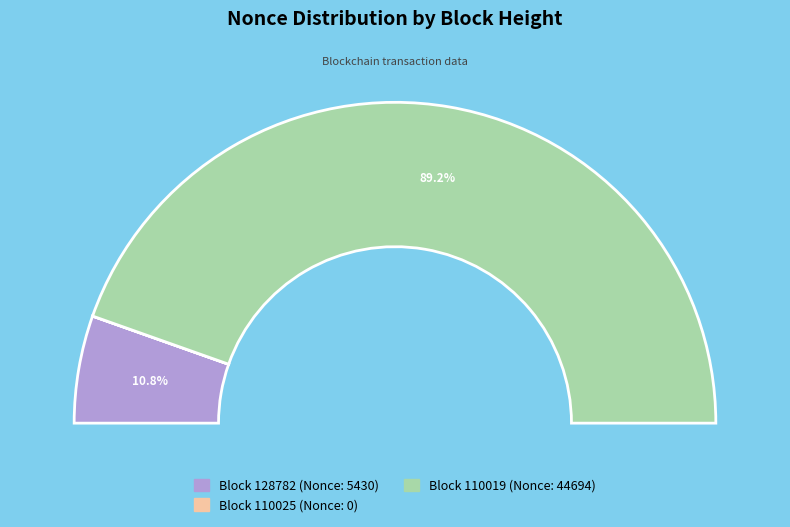

What portion of the pie excludes 110025?

100.0%